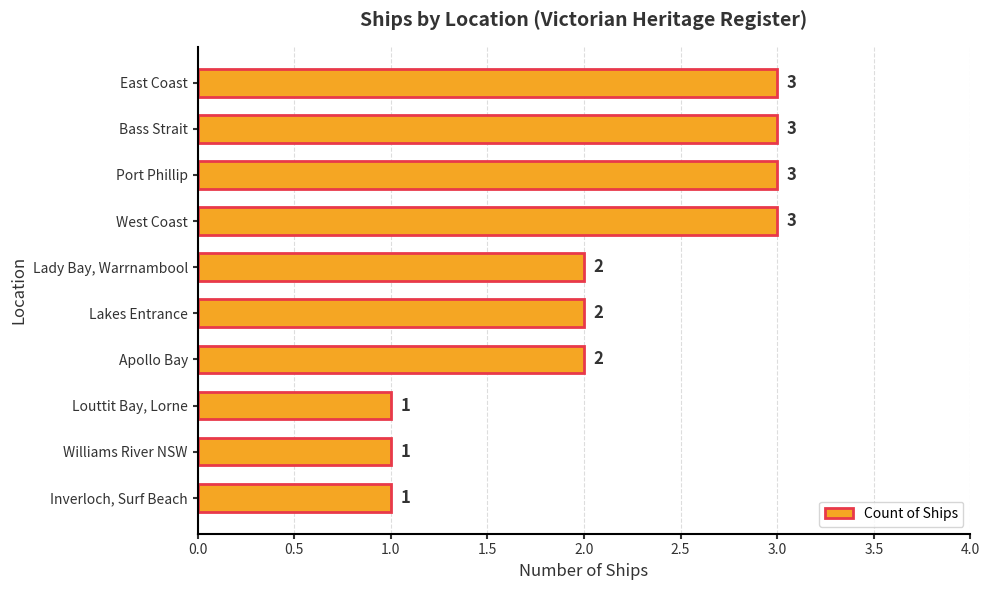

How many values are between 1 and 3?

10